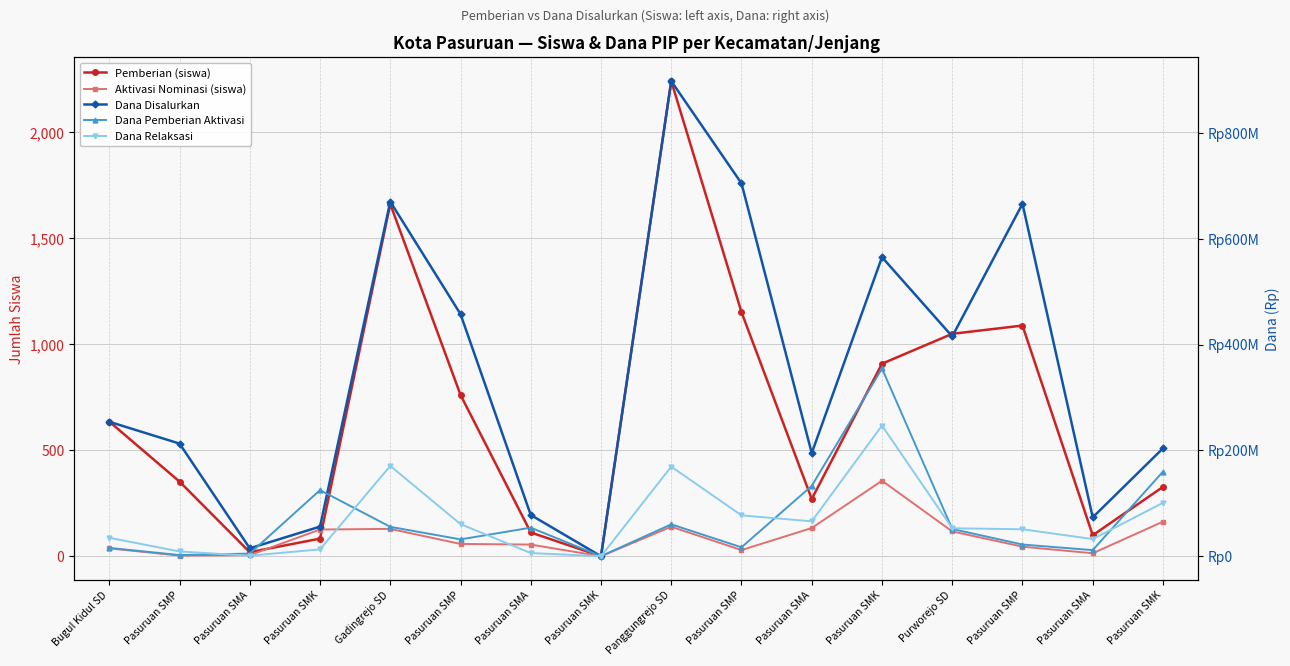

At which label is Pemberian (siswa) closest to 1120?

Pasuruan SMP